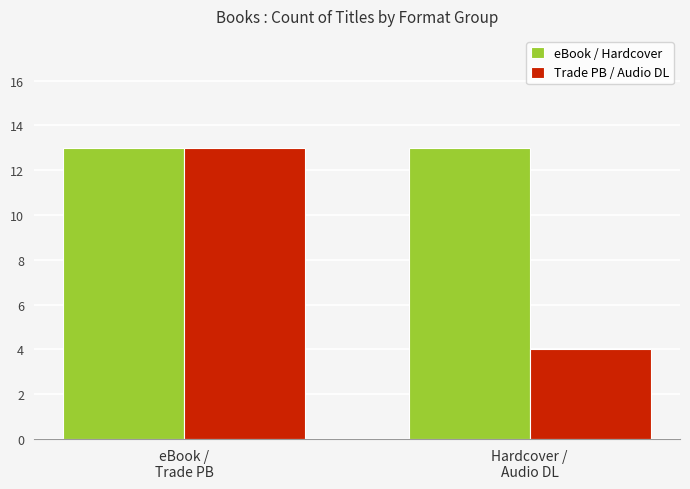

Reading right to left, transcribe all the data shown in this chart.

eBook / Hardcover: Hardcover /
Audio DL=13	eBook /
Trade PB=13
Trade PB / Audio DL: Hardcover /
Audio DL=4	eBook /
Trade PB=13